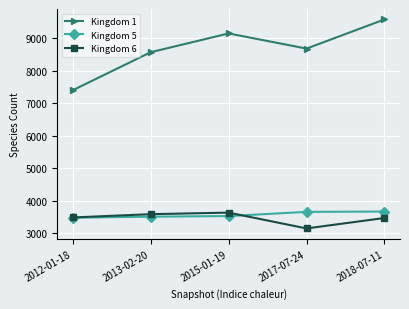

Which category has the lowest value in the Kingdom 1 series?

2012-01-18